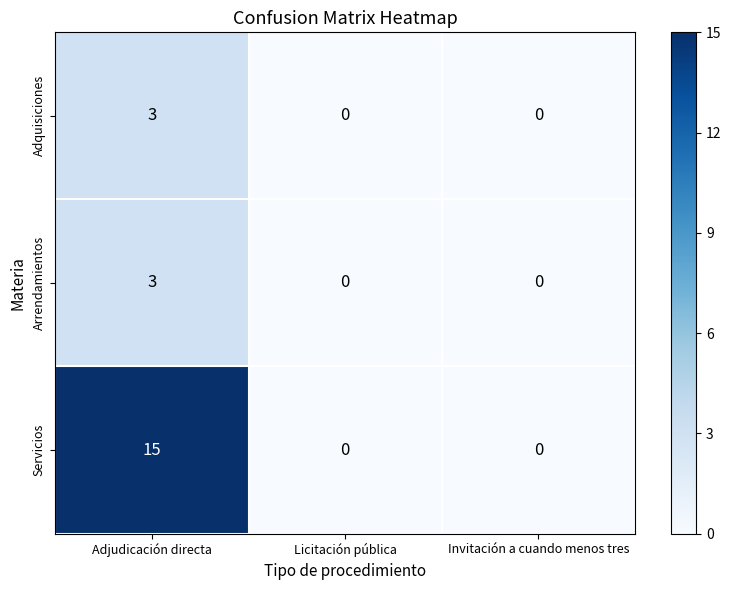

How many Adquisiciones values are between 0 and 3?

3